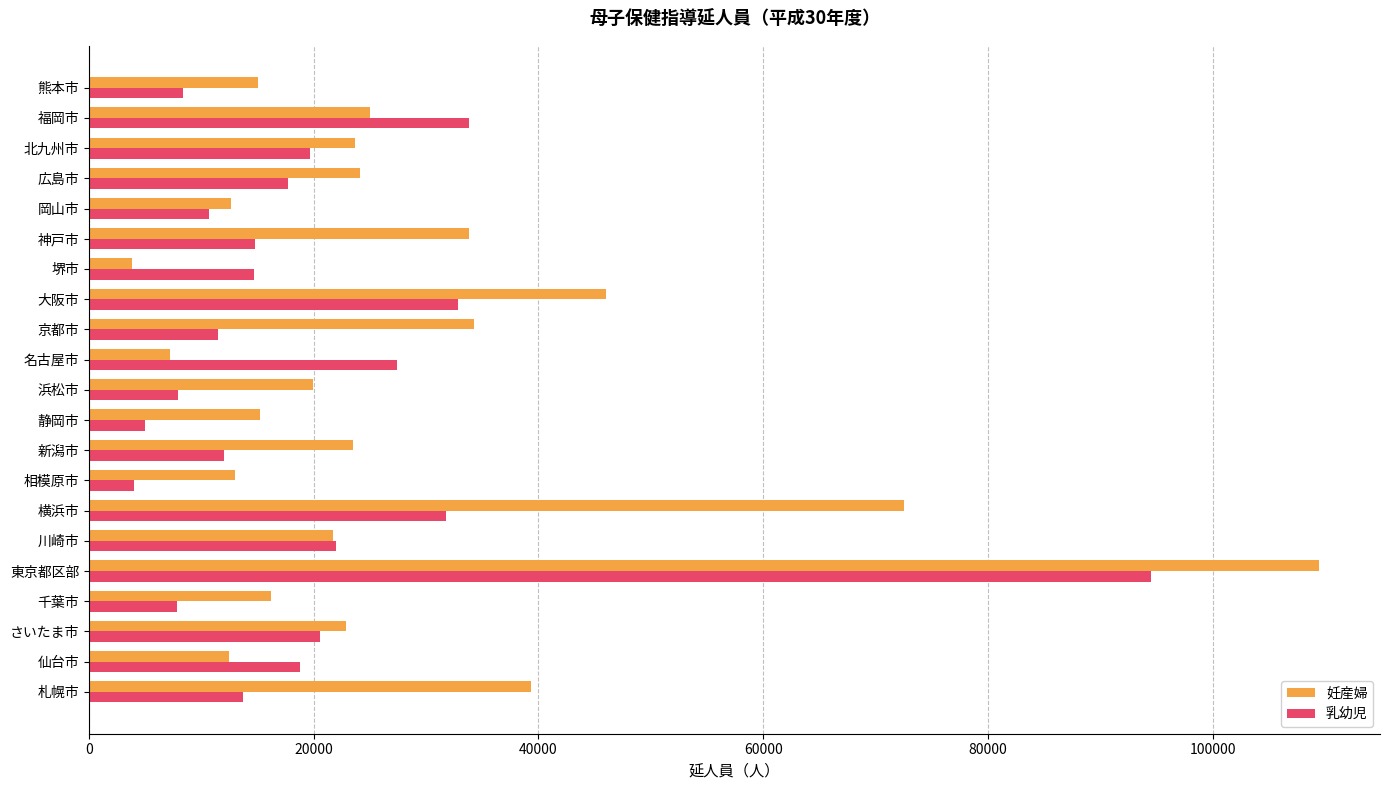

What is the total value across all series at 福岡市?

58803